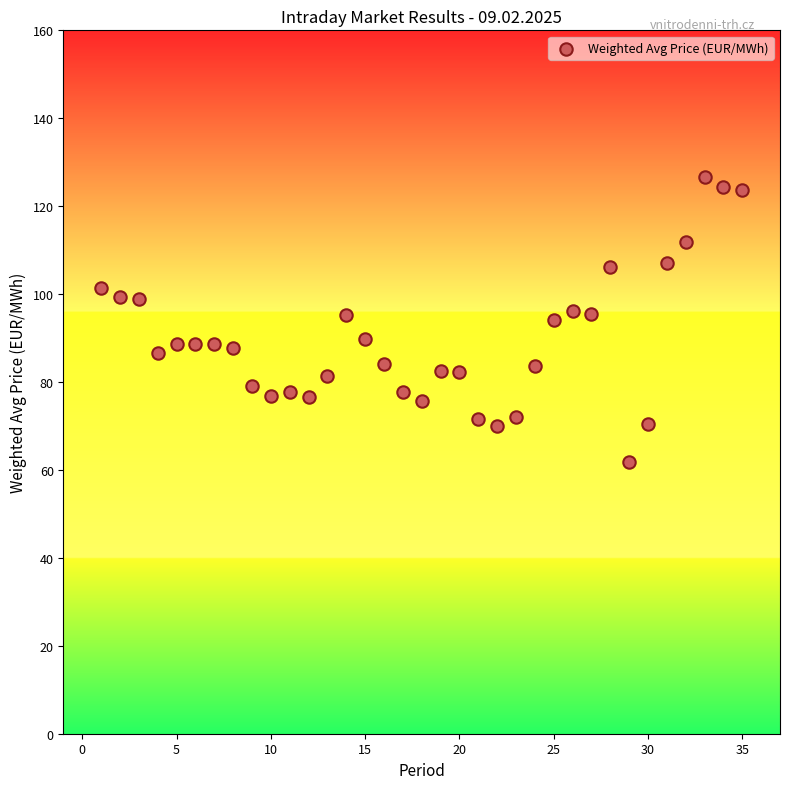

What is the range of X values (max minus min)?

34.0